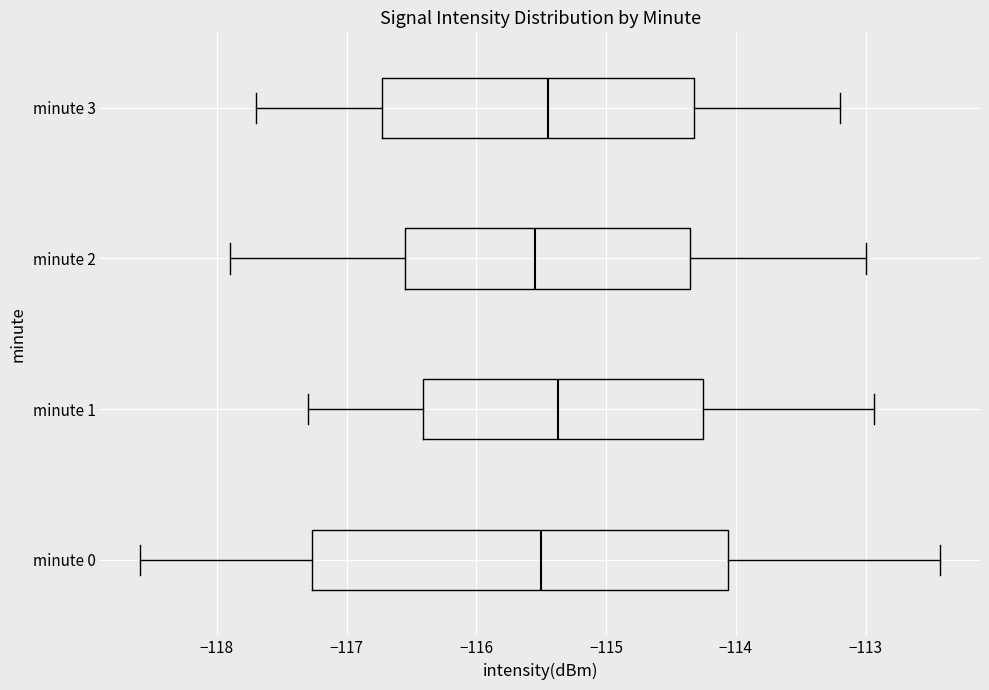

Reading bottom to top, transcribe this box plot: for each box, give where its median line is, the range the box spans, and where its two whiskers end, as read against the x-axis. The values are not printed on the chart, so give them approximately, as read against the axis.

minute 0: median -115.5, box -117.3 to -114.1, whiskers -118.6 to -112.4
minute 1: median -115.4, box -116.4 to -114.2, whiskers -117.3 to -112.9
minute 2: median -115.5, box -116.5 to -114.3, whiskers -117.9 to -113.0
minute 3: median -115.4, box -116.7 to -114.3, whiskers -117.7 to -113.2